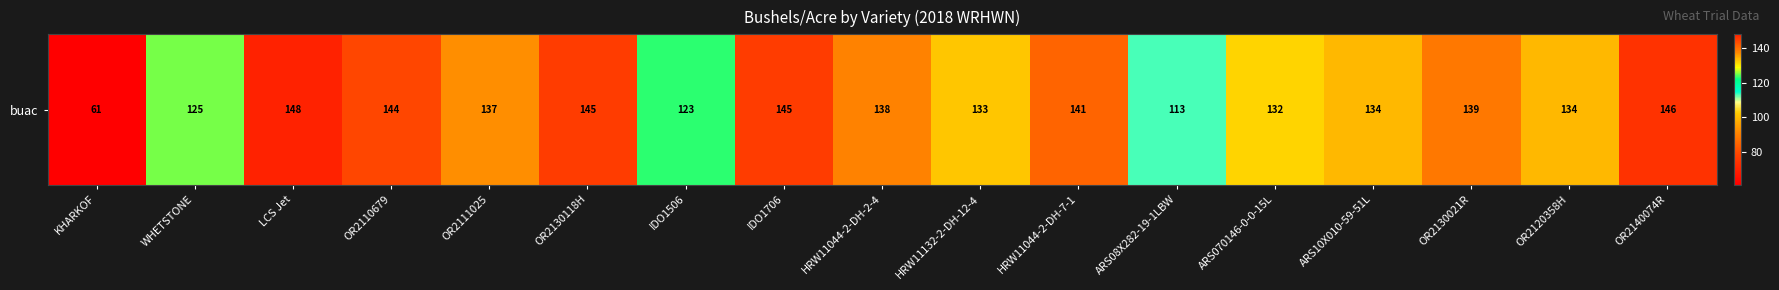

What is the minimum value shown in the chart?

61